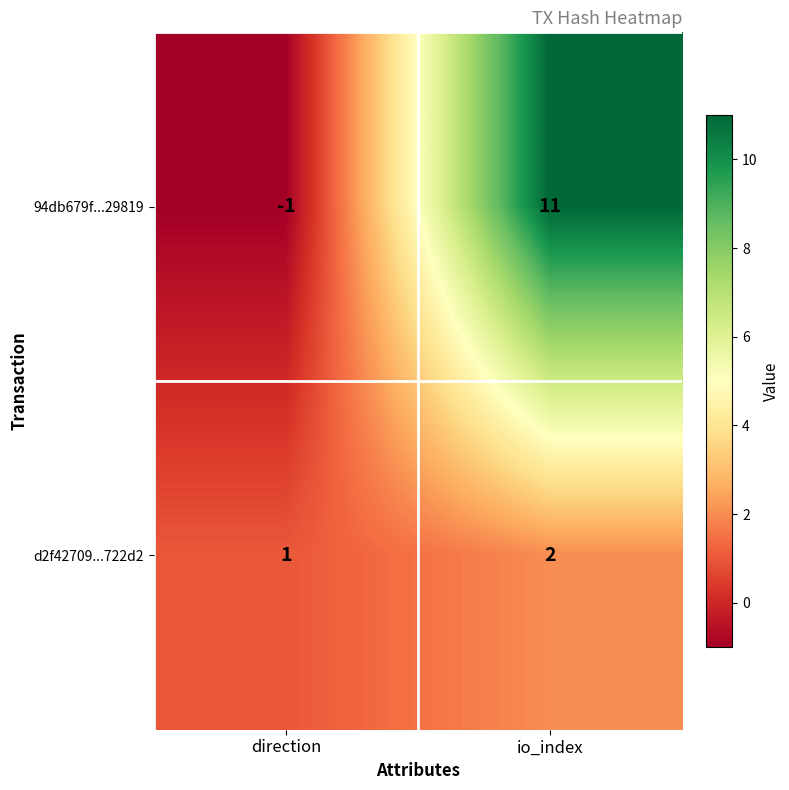

Reading right to left, transcribe all the data shown in this chart.

94db679f...29819: 11	-1
d2f42709...722d2: 2	1